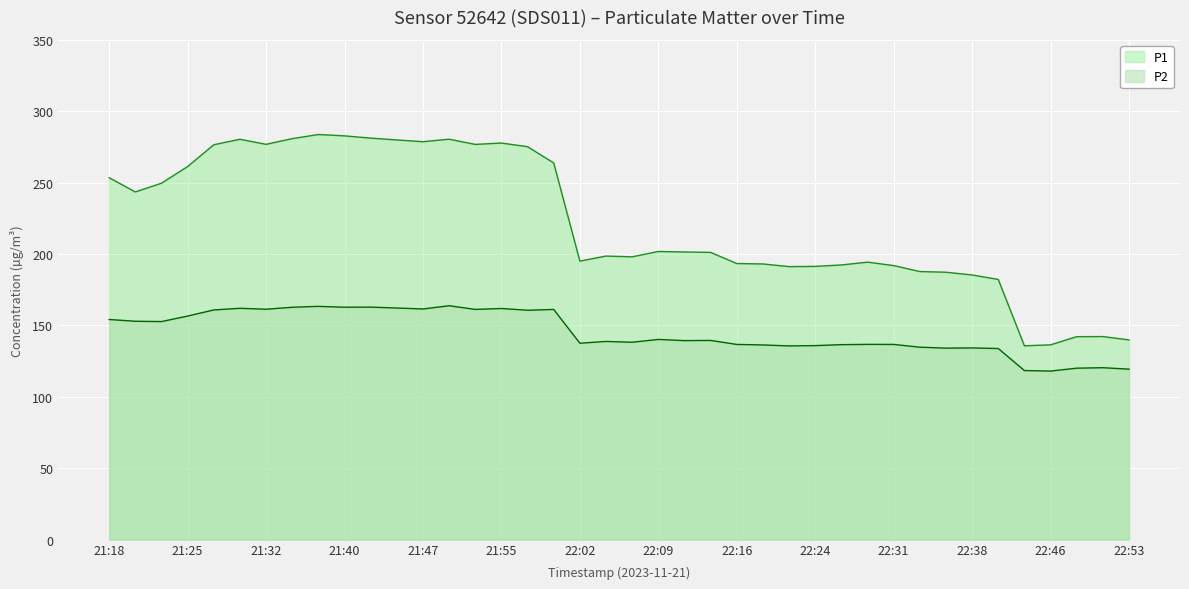

True or false: P2 and P1 cross at least once.

False